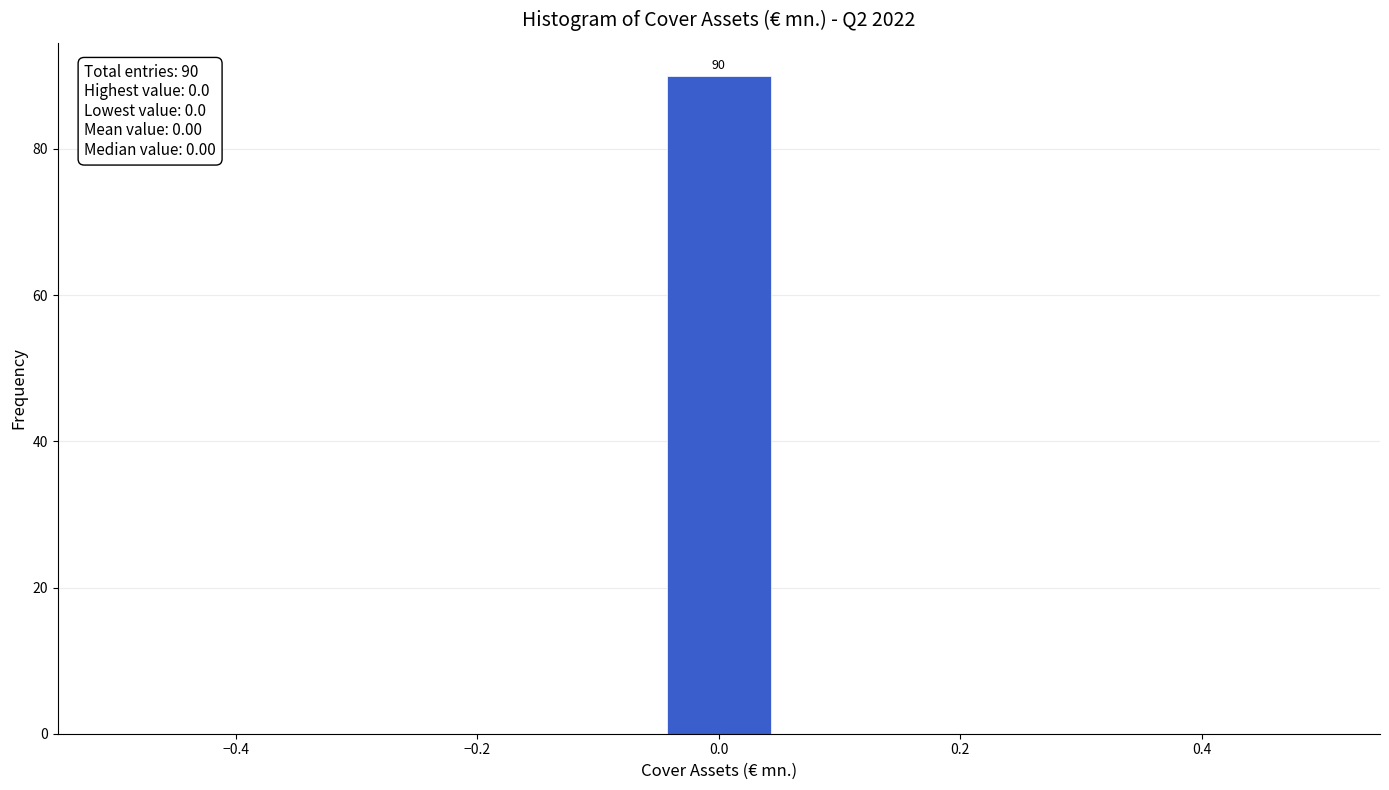

Which range on the x-axis has the tallest bar?

-0.04 to 0.04